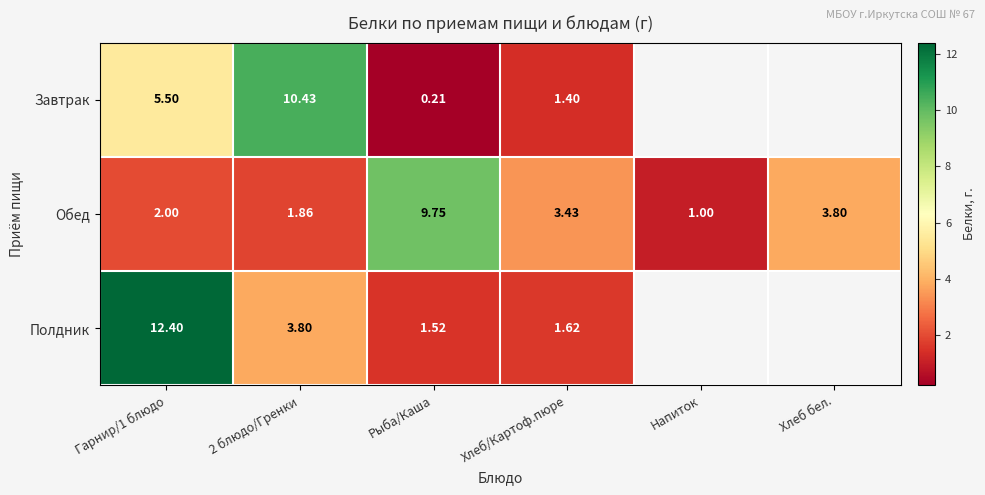

Rank the series at 2 блюдо/Гренки from highest to lowest value.

Завтрак, Полдник, Обед